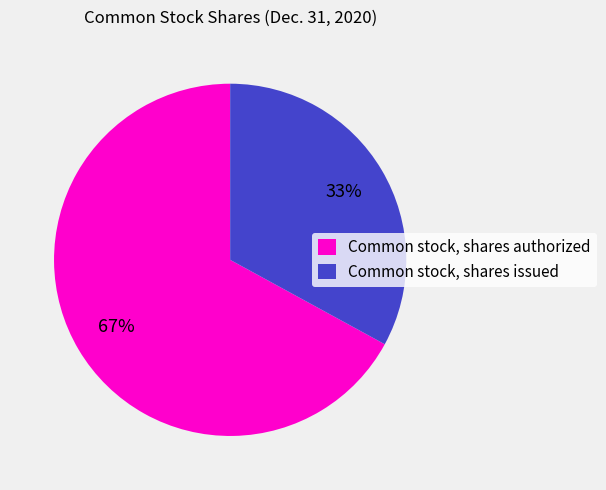

Which has a higher value, Common stock, shares authorized or Common stock, shares issued?

Common stock, shares authorized